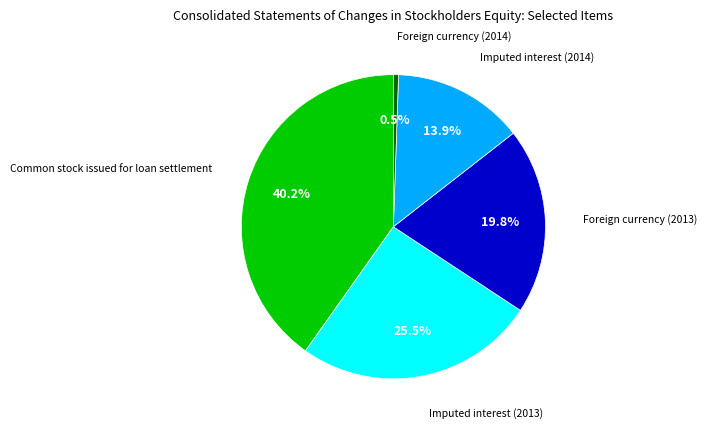

Does any single category account for the majority?

No